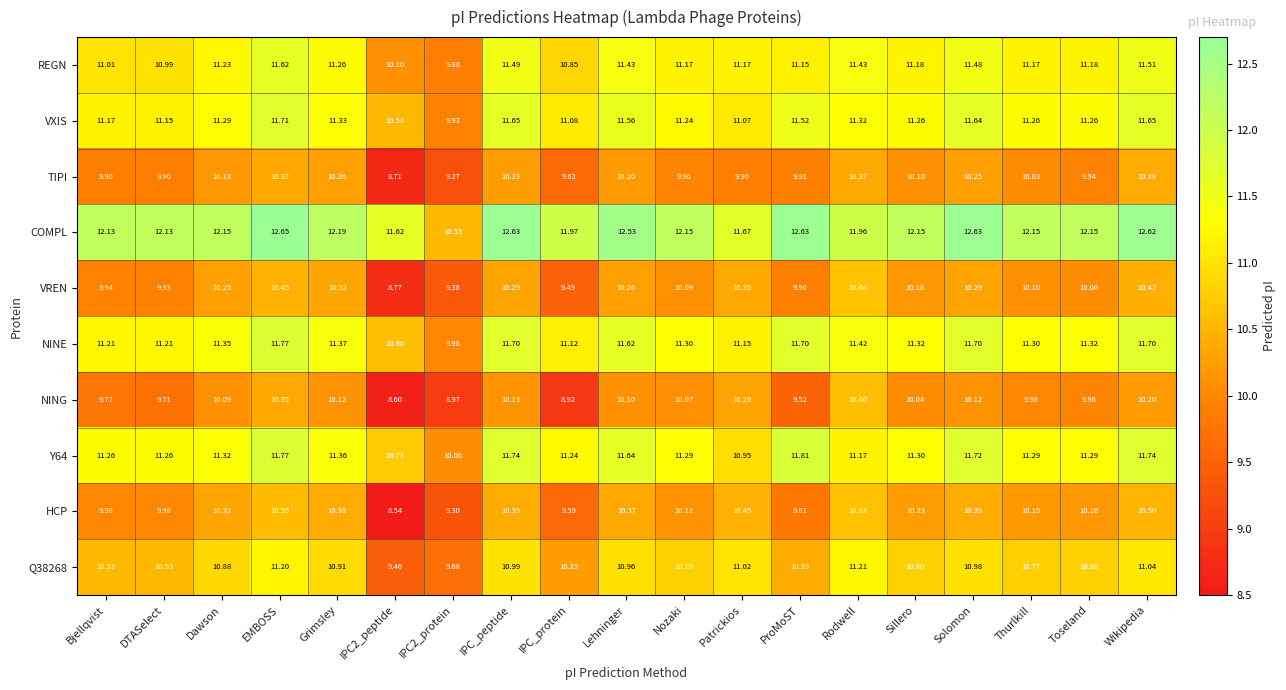

Between Sillero and Thurlkill, which series saw the biggest shift?

VREN